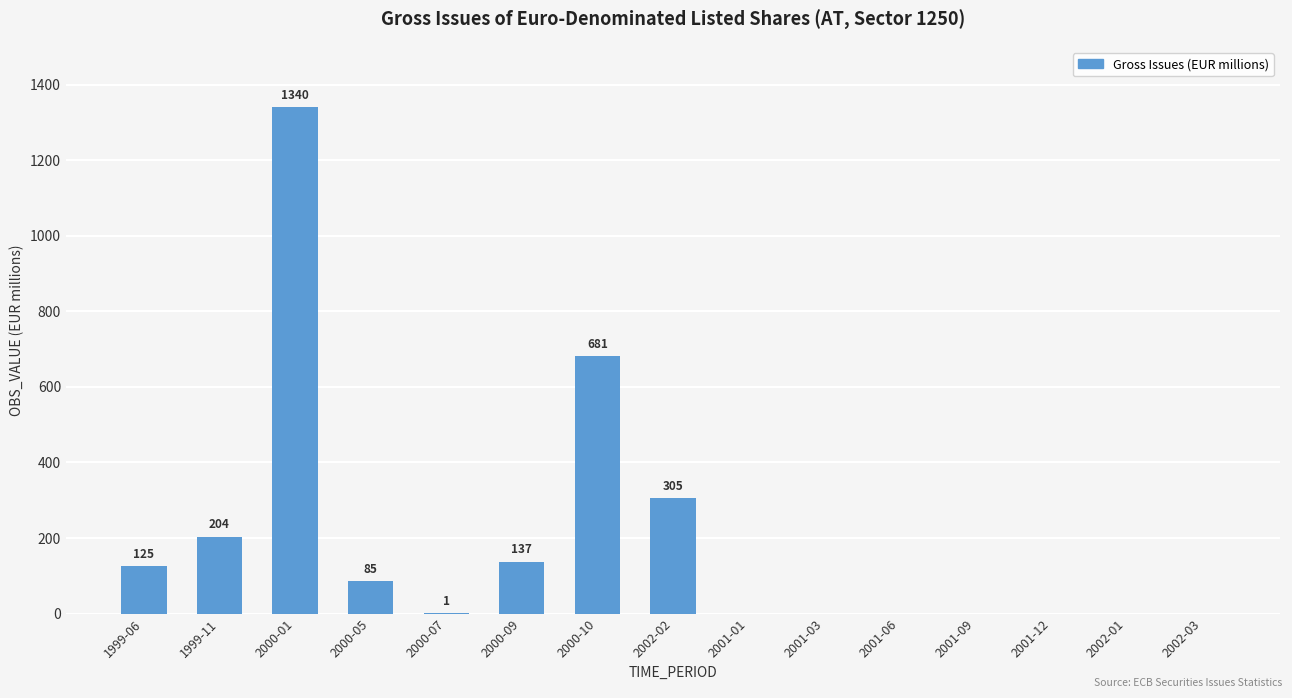

Reading left to right, what are all the values shown in this chart?

1999-06=125	1999-11=204	2000-01=1340	2000-05=85	2000-07=1	2000-09=137	2000-10=681	2002-02=305	2001-01=0	2001-03=0	2001-06=0	2001-09=0	2001-12=0	2002-01=0	2002-03=0